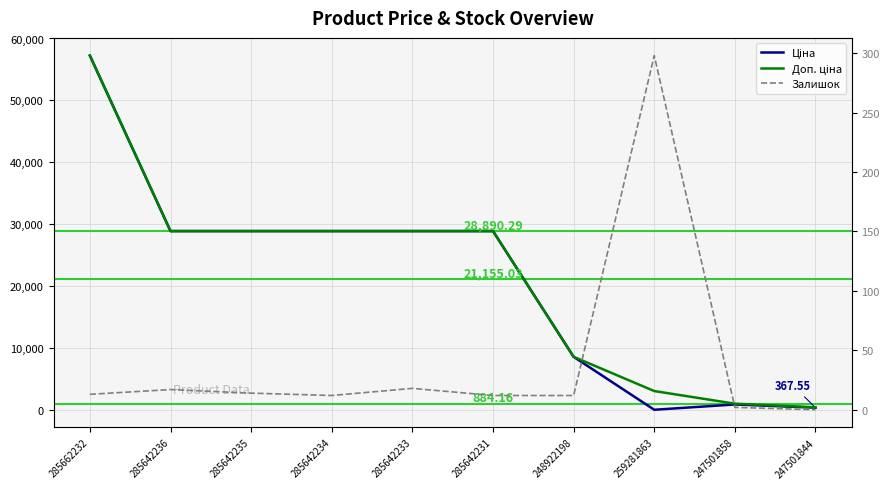

How many lines are shown in the chart?

3